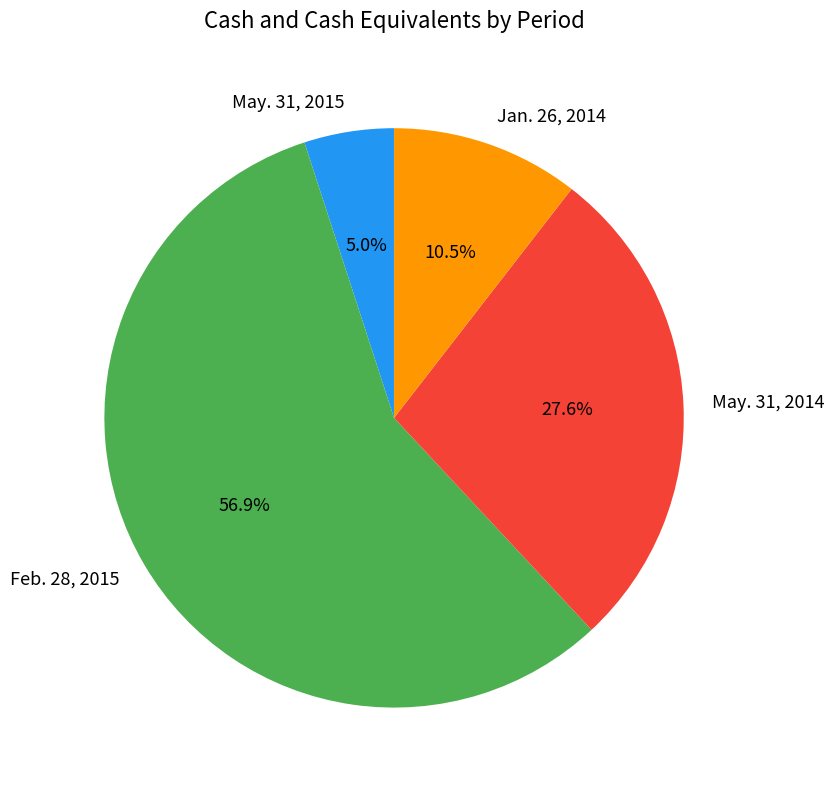

Approximately how many times larger is the value at Jan. 26, 2014 compared to Feb. 28, 2015?

0.2